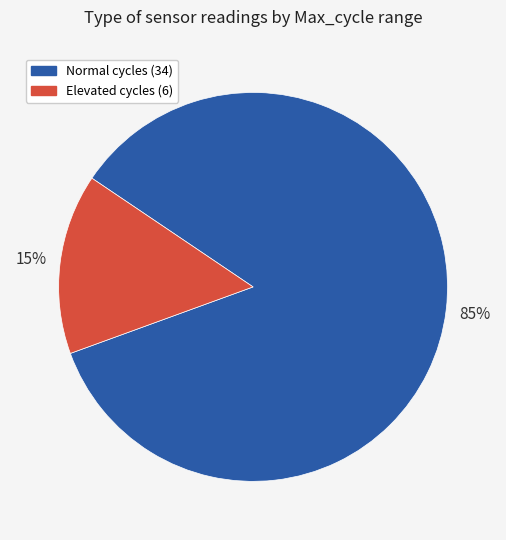

Does any single category account for the majority?

Yes